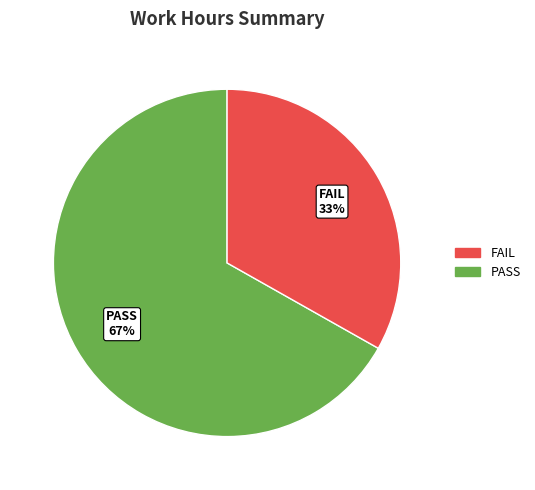

To the nearest percent, what is the average slice percentage?

50%